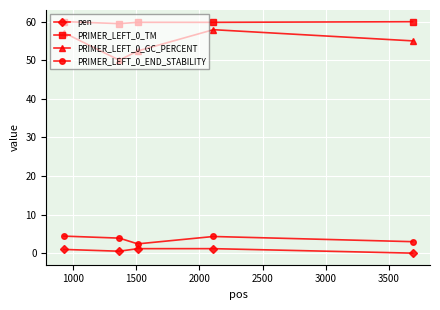

True or false: PRIMER_LEFT_0_TM and pen intersect in this chart.

False